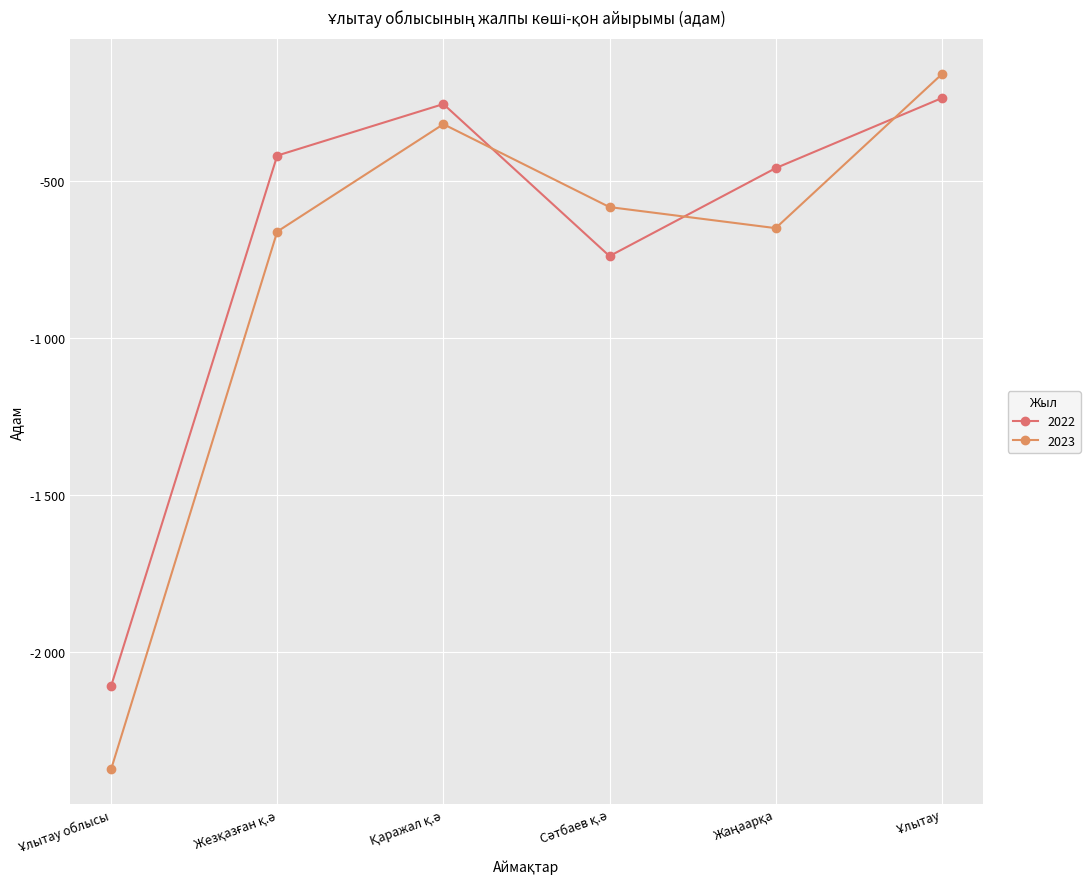

What is the total value across all series at Жезқазған қ.ә?

-1080